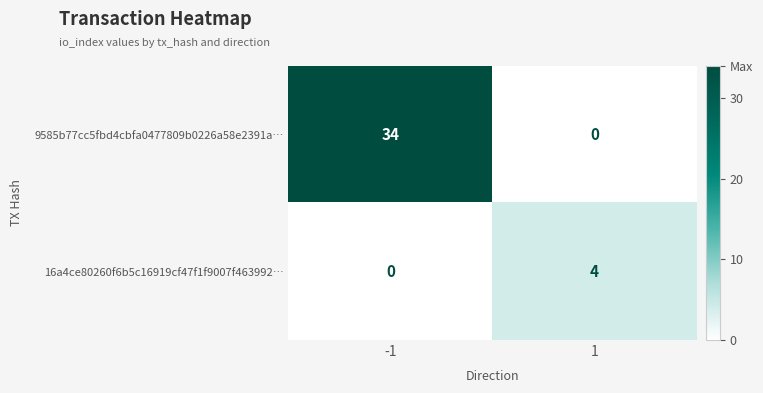

Count the number of categories in the chart.

2